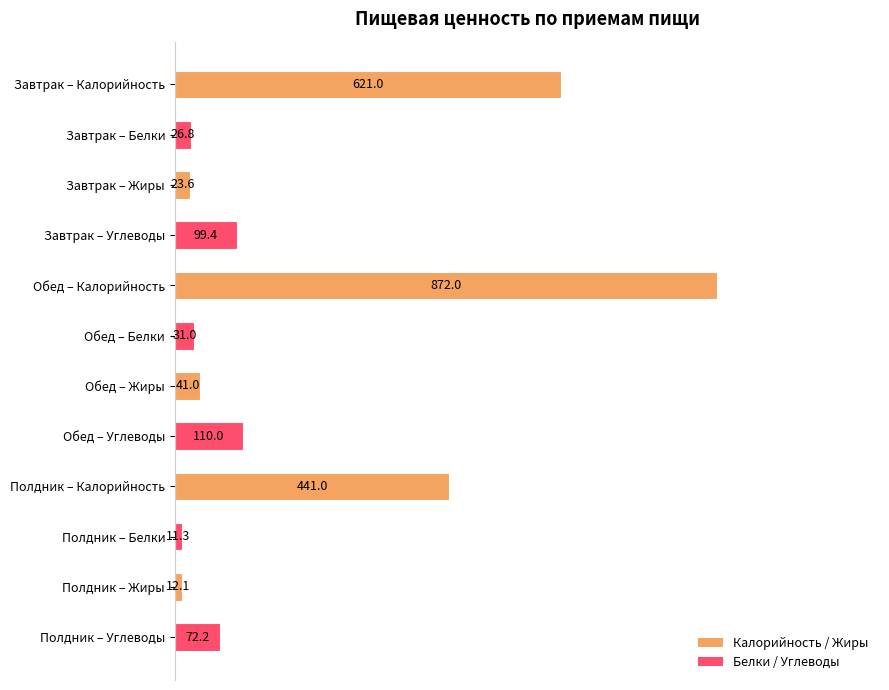

Which label corresponds to the largest value in the chart?

Обед – Калорийность